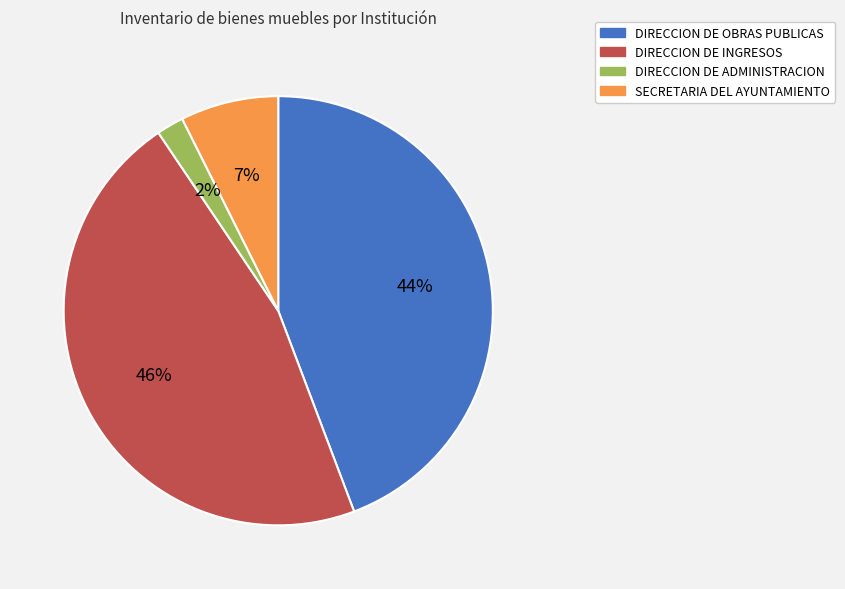

Which has a higher value, SECRETARIA DEL AYUNTAMIENTO or DIRECCION DE OBRAS PUBLICAS?

DIRECCION DE OBRAS PUBLICAS